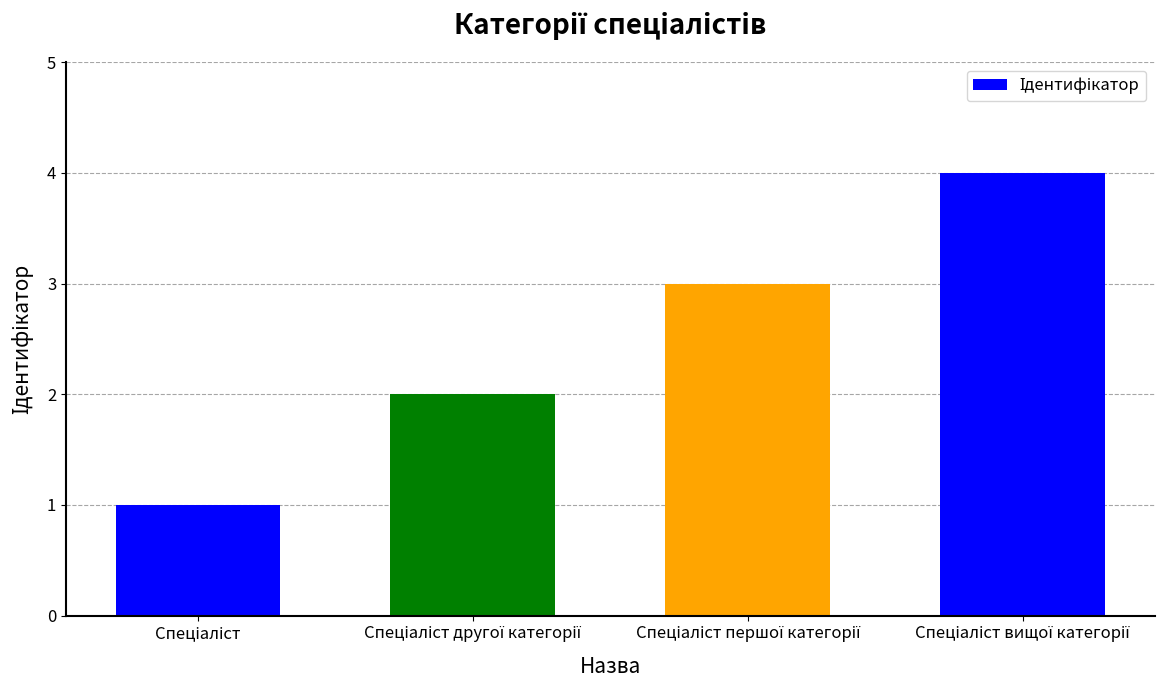

What is the sum of all values?

10